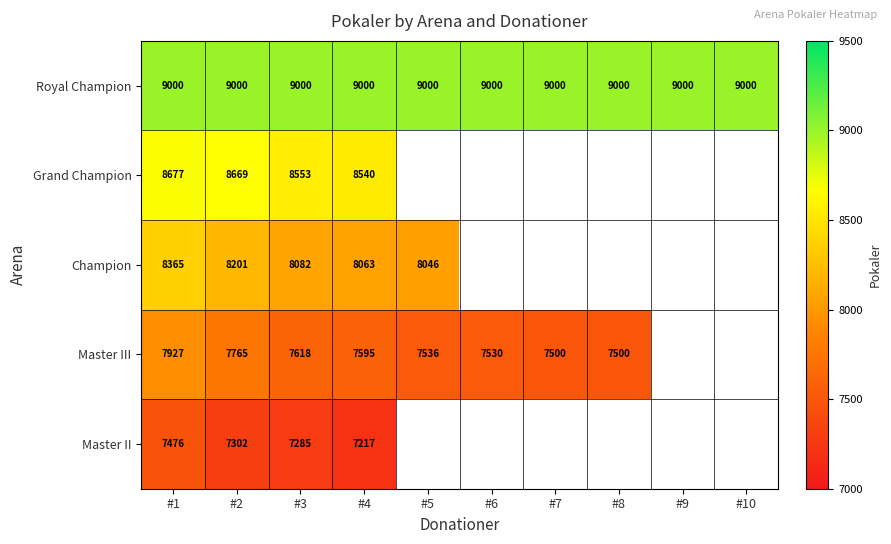

Count the number of categories in the chart.

10